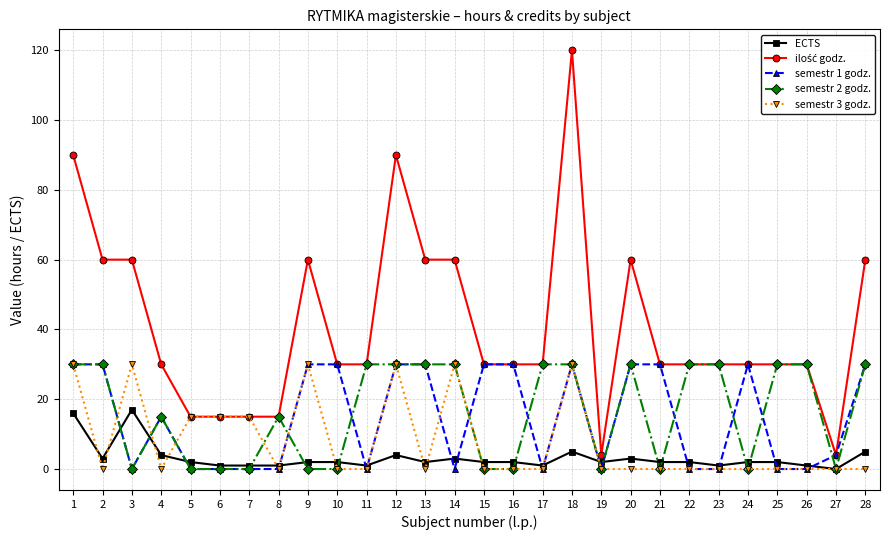

What is the maximum value shown in the chart?

120